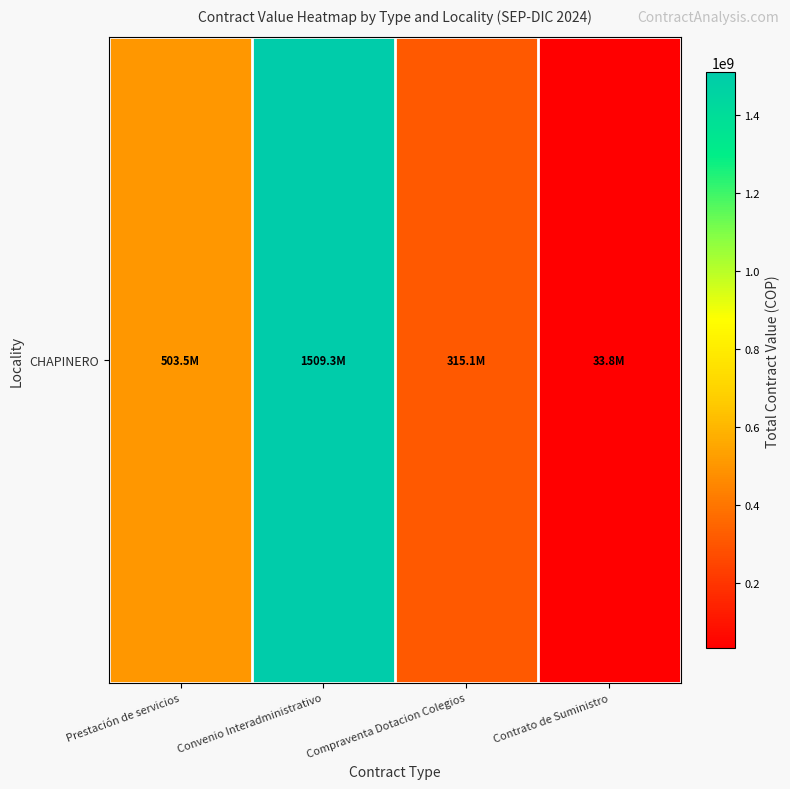

What is the greatest value displayed?

1509257499